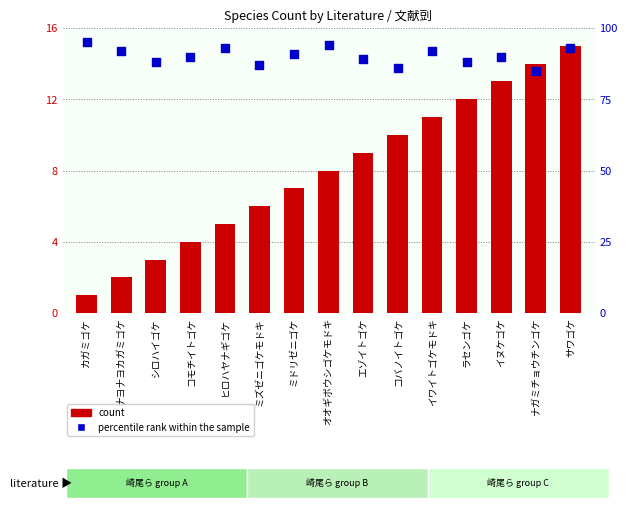

Is the value of No. (count) at ナヨナヨカガミゴケ greater than the value of percentile rank at カガミゴケ?

No